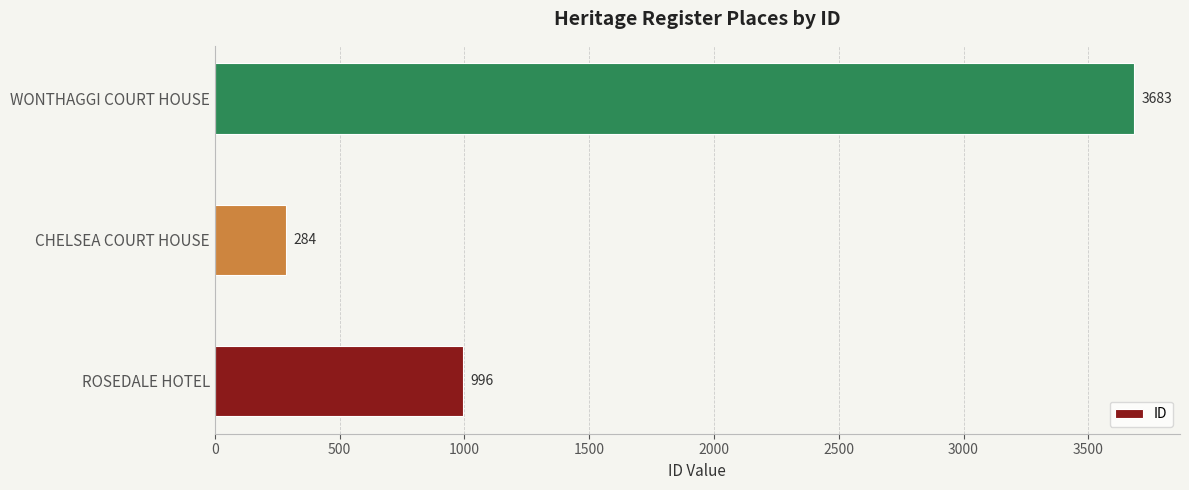

The value at ROSEDALE HOTEL is 996. True or false?

True